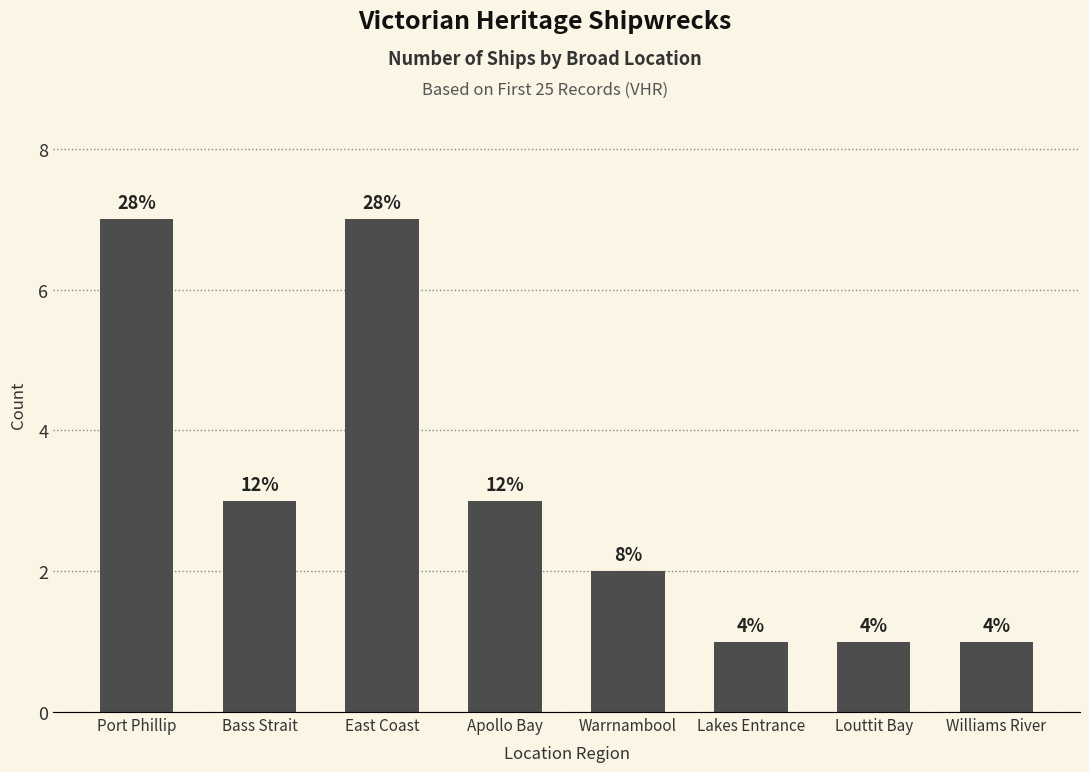

Reading left to right, list all the values displayed in this chart.

Port Phillip=7	Bass Strait=3	East Coast=7	Apollo Bay=3	Warrnambool=2	Lakes Entrance=1	Louttit Bay=1	Williams River=1